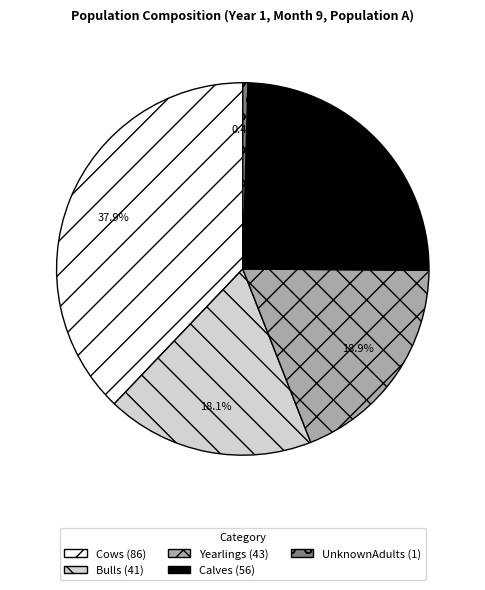

What percentage do UnknownAdults and Calves together represent?

25.1%